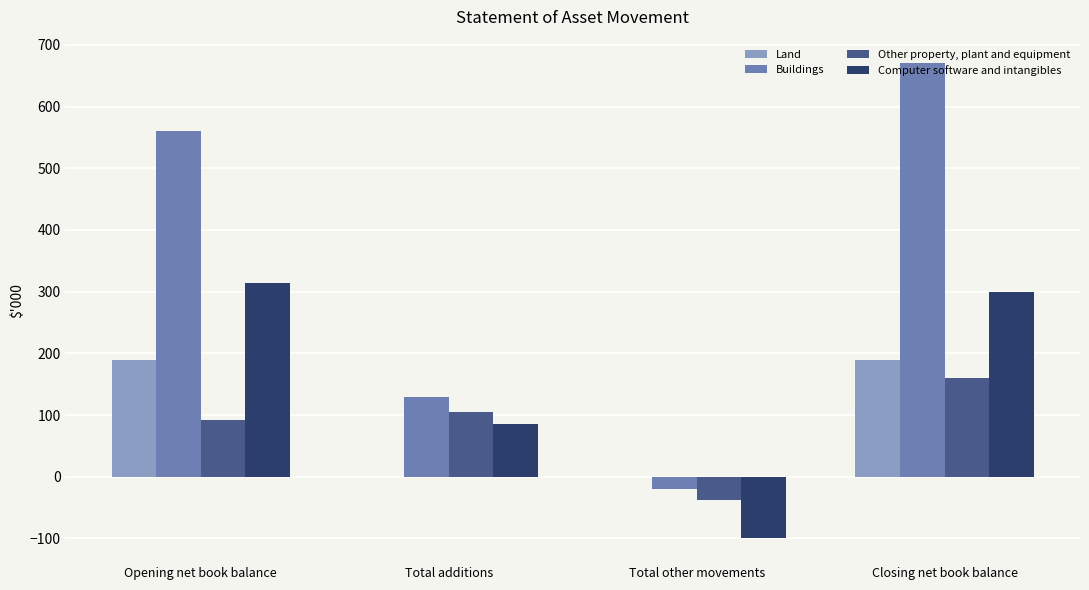

What is the maximum value shown in the chart?

670